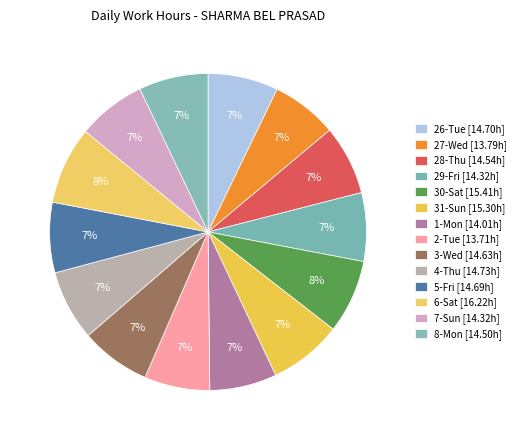

Do 2-Tue and 4-Thu together represent more than half of the pie?

No